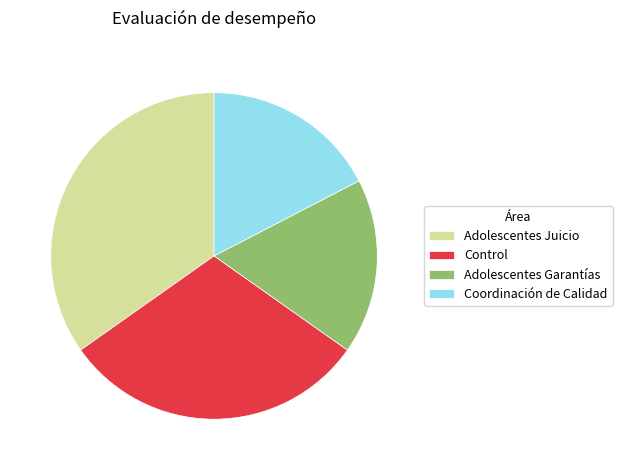

Which has a higher value, Adolescentes Juicio or Coordinación de Calidad?

Adolescentes Juicio